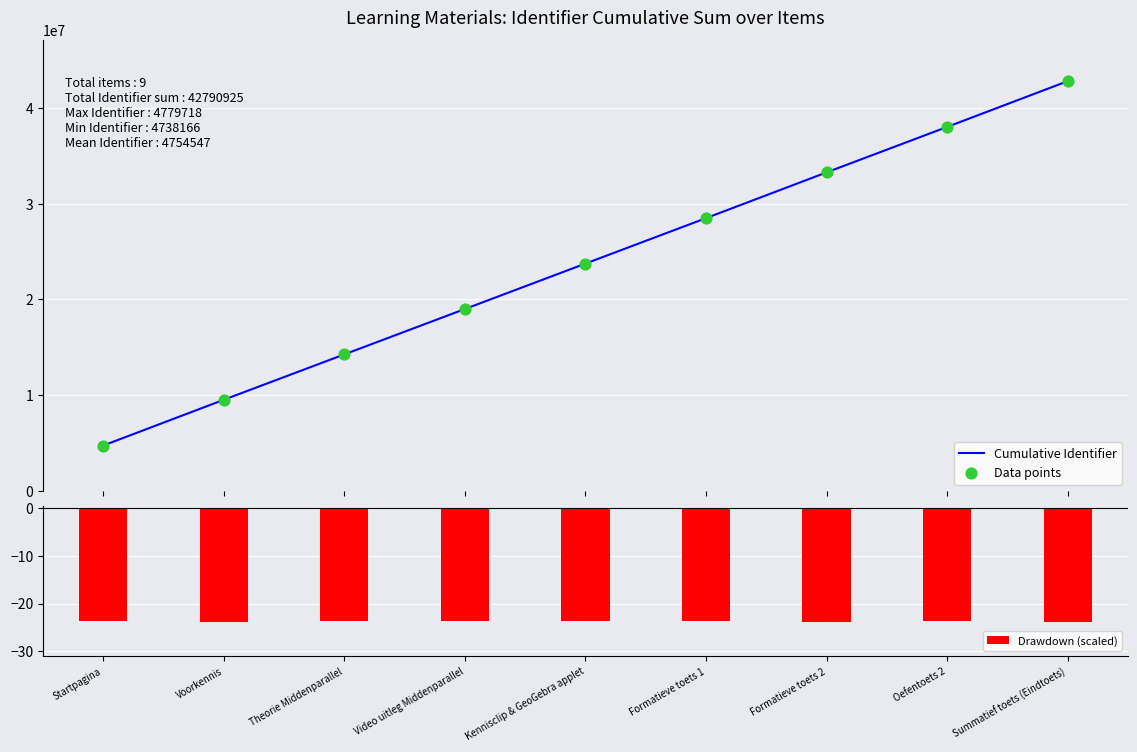

Which series reaches the minimum Y coordinate?

Drawdown (scaled)